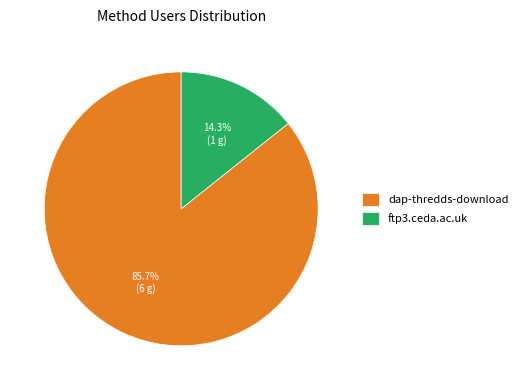

Approximately how many times larger is the value at dap-thredds-download compared to ftp3.ceda.ac.uk?

6.0